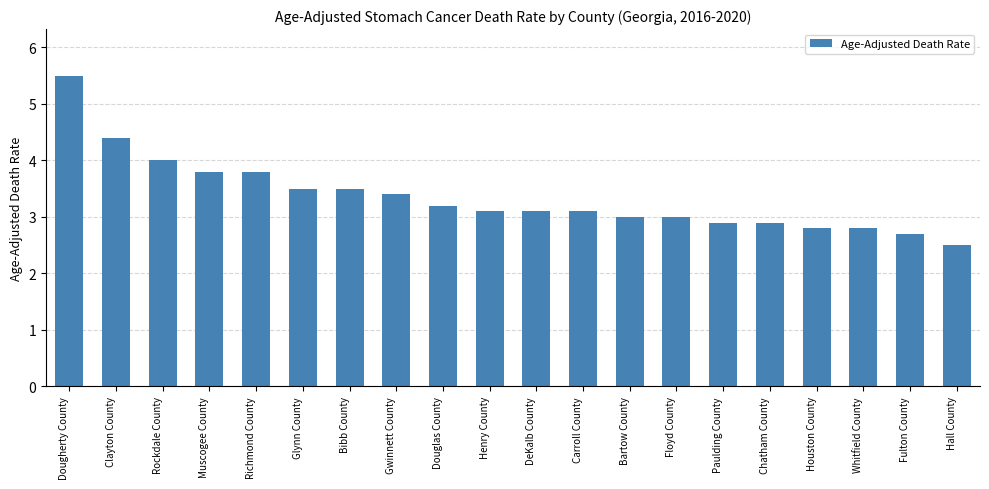

What is the value of the 20th bar from the left?

2.5